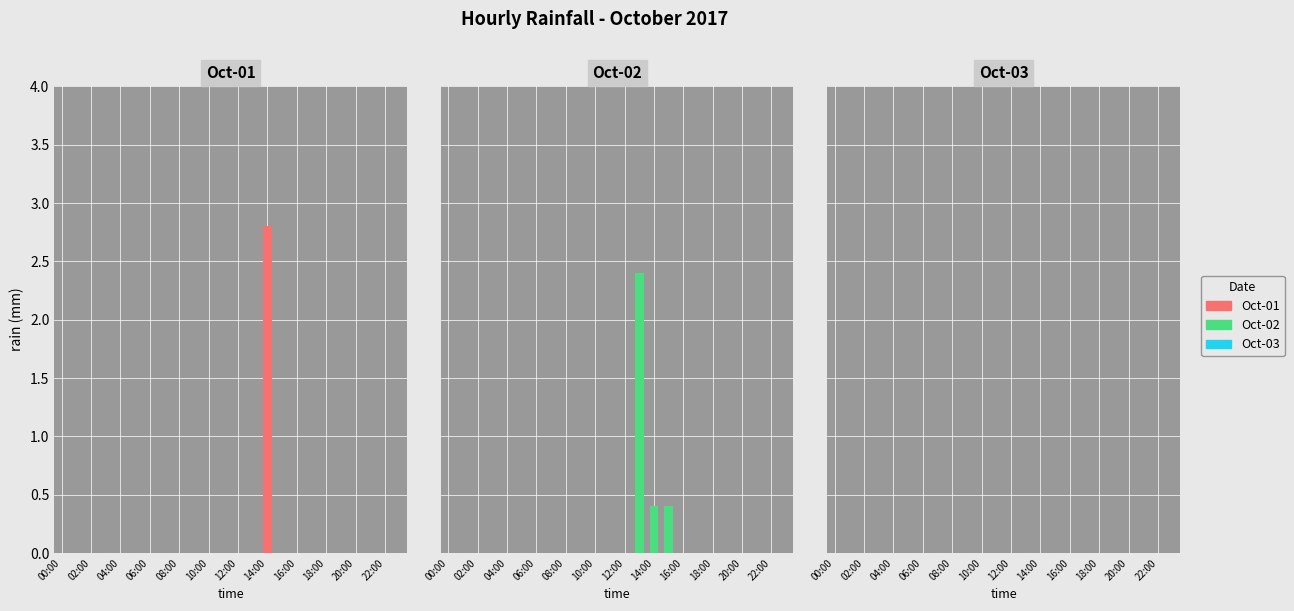

At 16:00, list the series in order from largest to smallest.

Oct-01, Oct-02, Oct-03